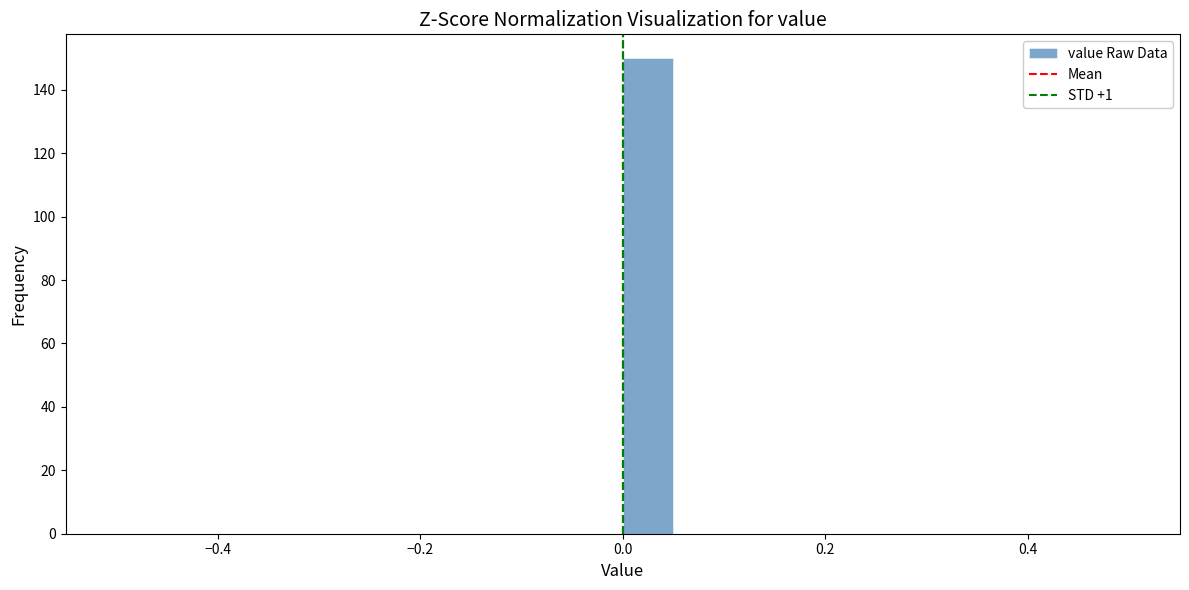

Around what value on the x-axis is the tallest bar? Give the approximate position of its centre, as read against the axis.

0.02